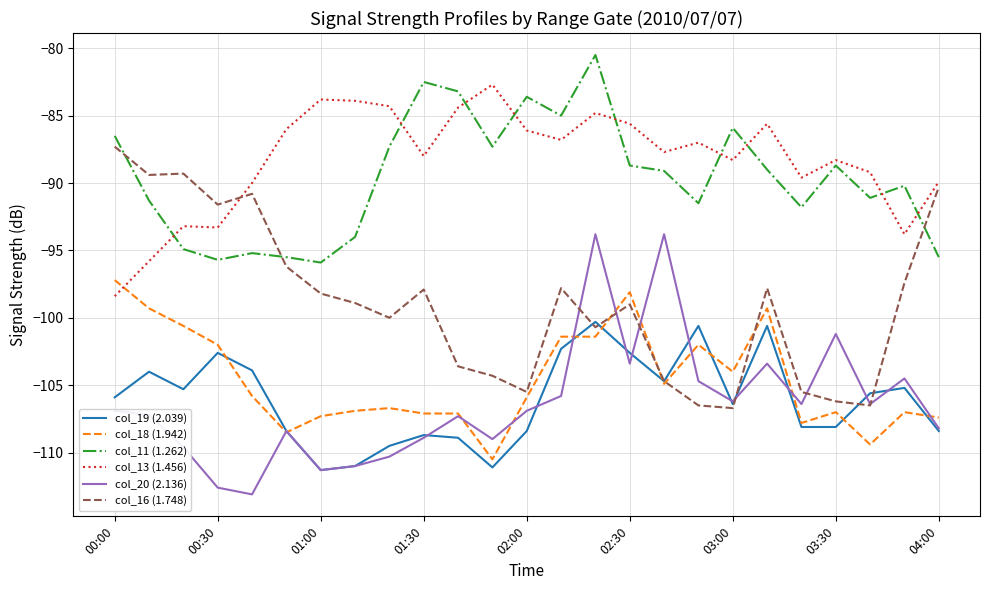

How many interior local valleys does the col_11 (1.262) series have?

7